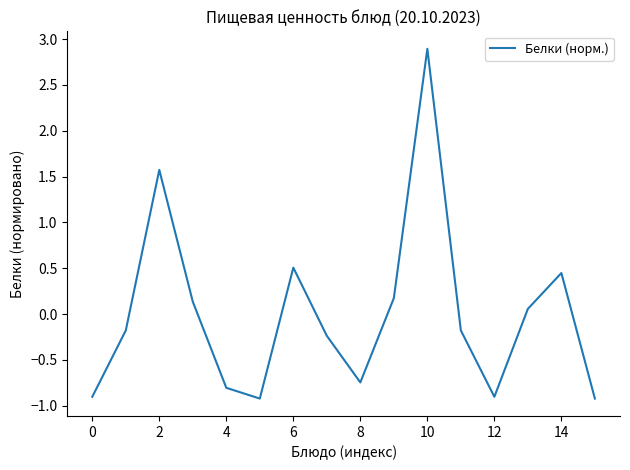

What is the minimum value shown in the chart?

-0.9